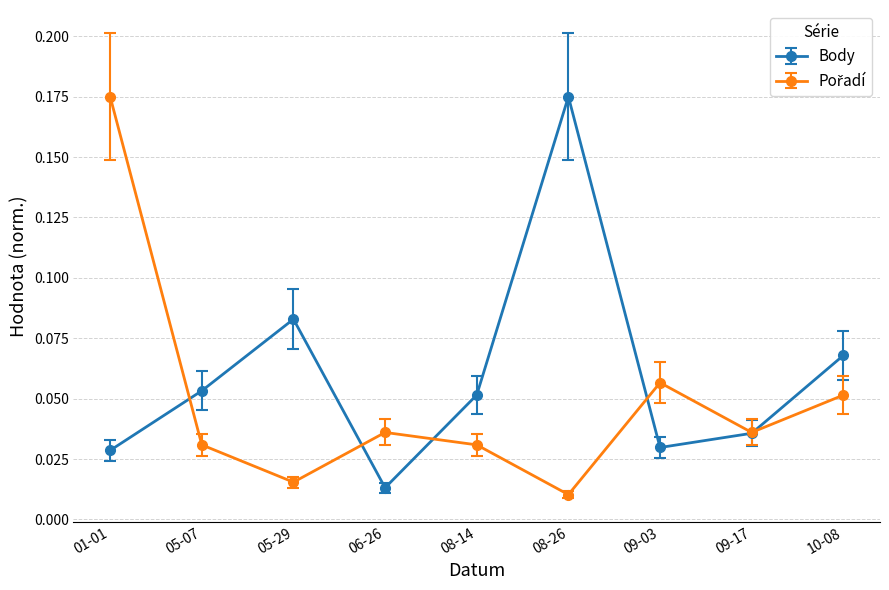

Which series has the largest total across all categories?

Body